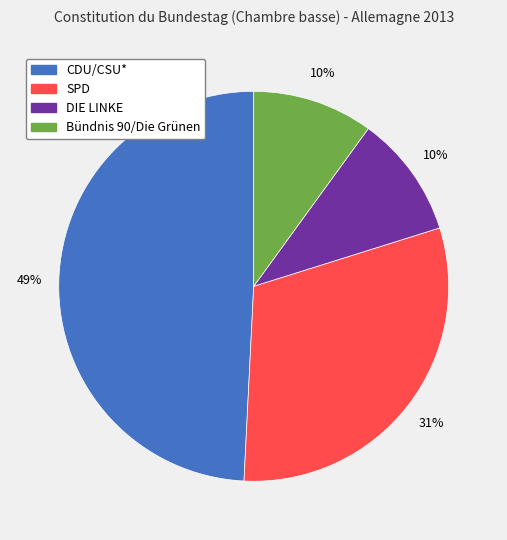

To the nearest percent, what is the average slice percentage?

25%